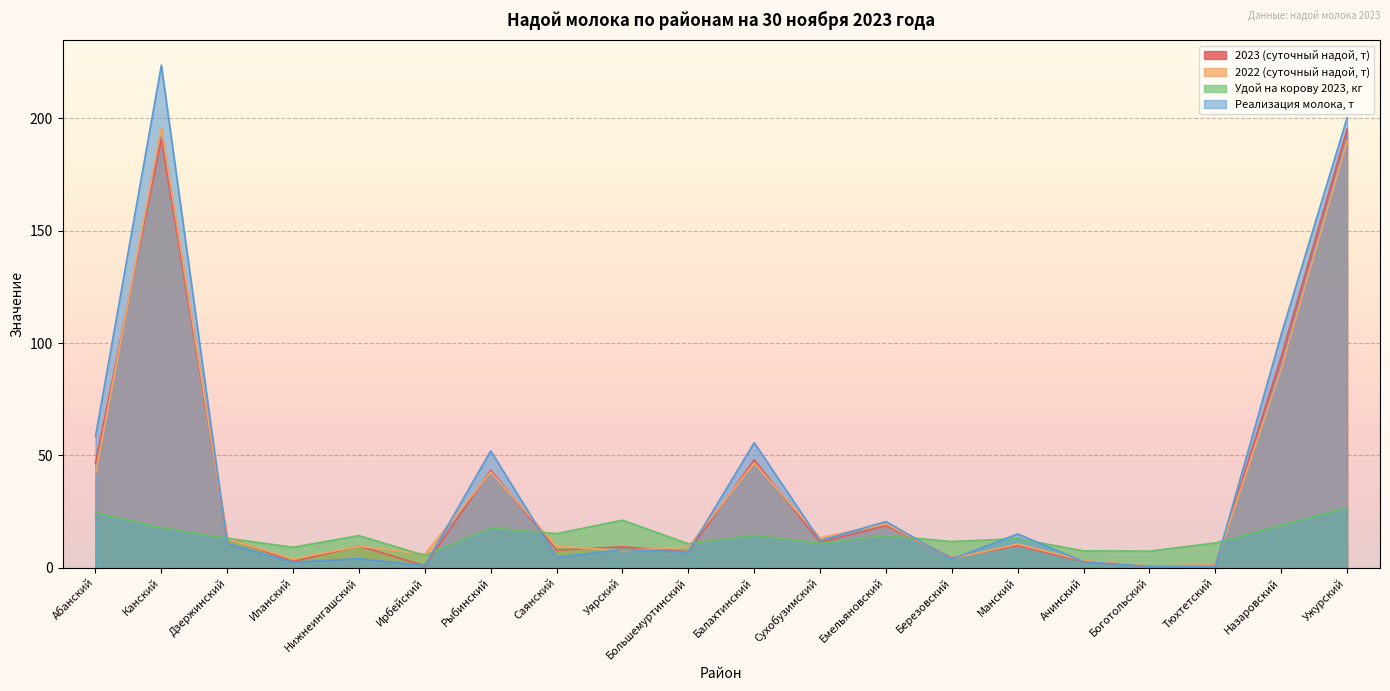

What is the sum of all Удой на корову 2023, кг values?

284.5